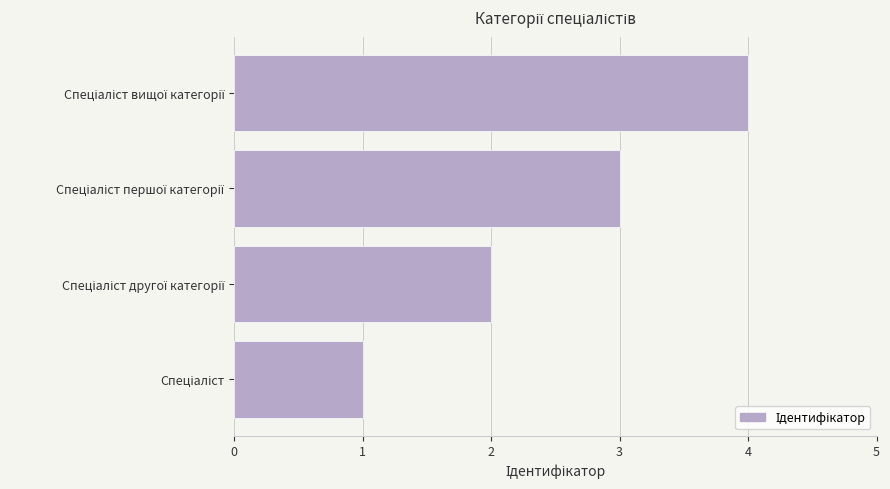

What is the sum of all values?

10